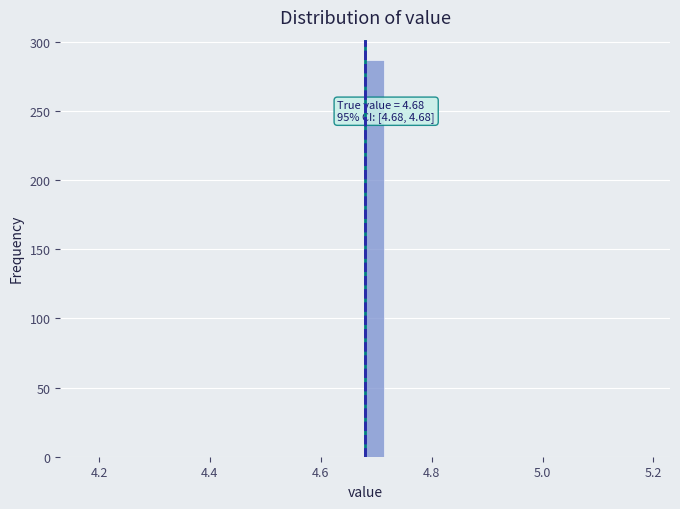

Around what value on the x-axis is the tallest bar? Give the approximate position of its centre, as read against the axis.

4.70